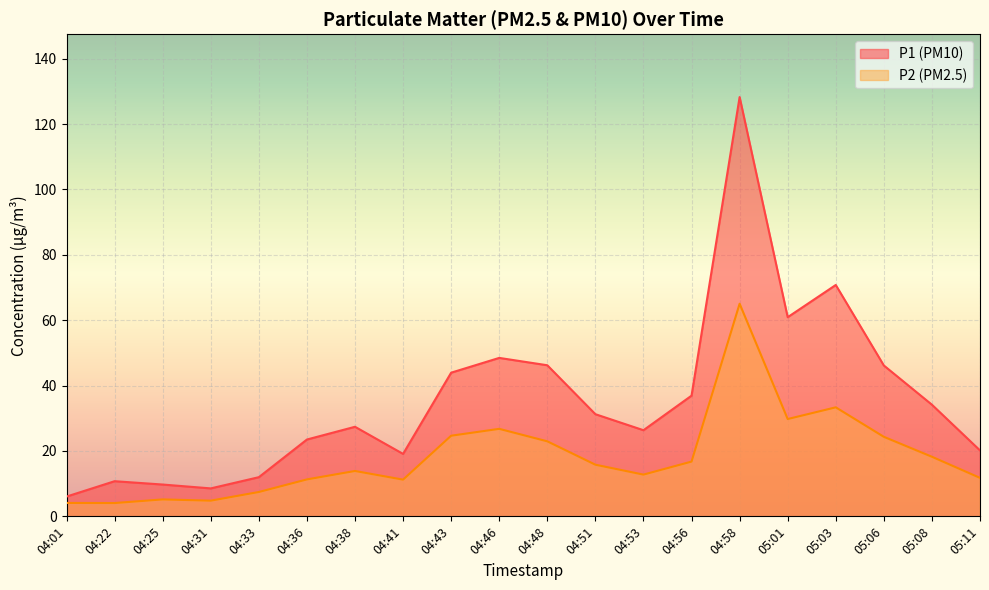

Which category has the lowest value across all series?

04:22